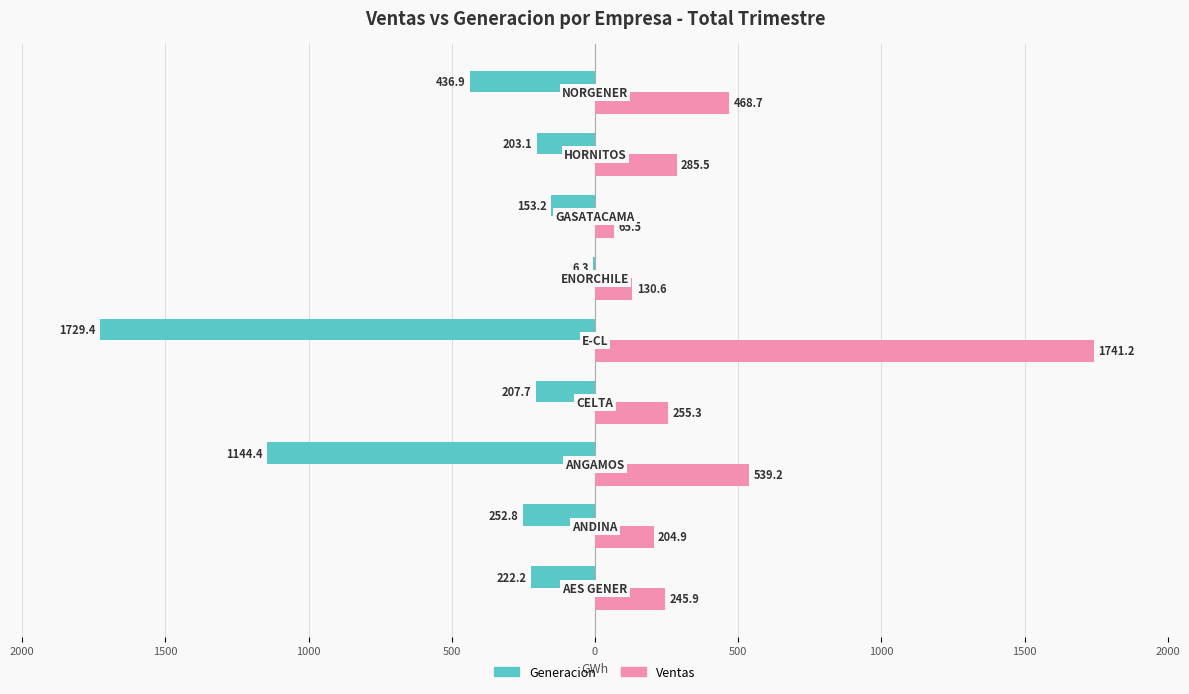

What are all the series names shown in the legend?

Generacion, Ventas